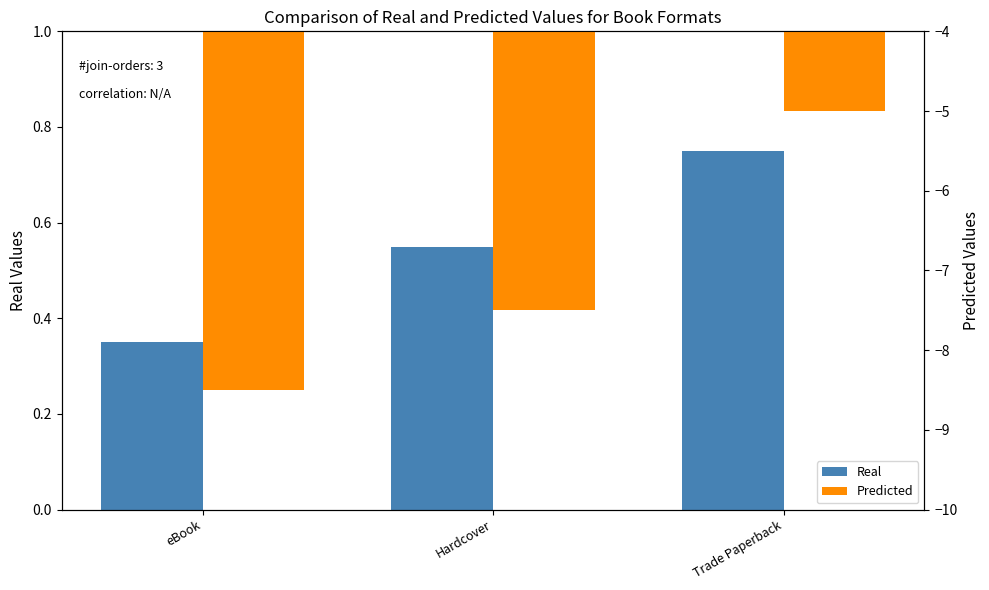

How many categories are shown in the chart?

3